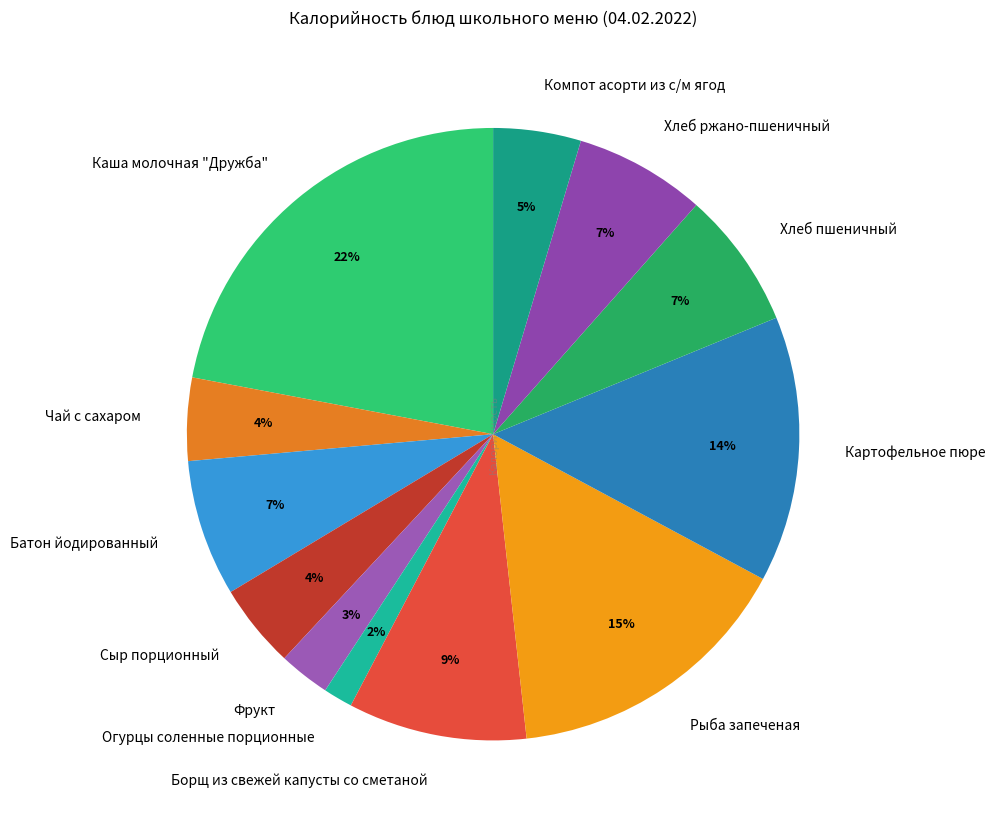

Combined, do Огурцы соленные порционные and Фрукт account for over 50%?

No